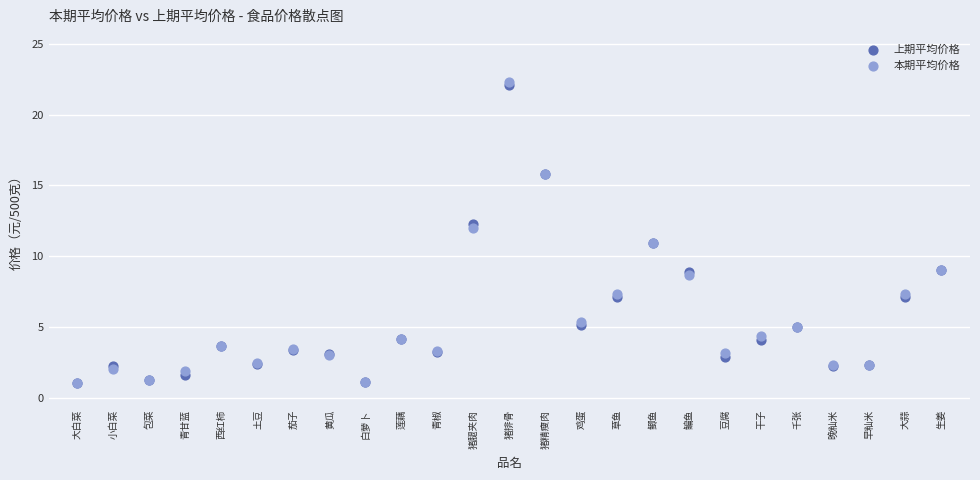

What are all the series names shown in the legend?

上期平均价格, 本期平均价格